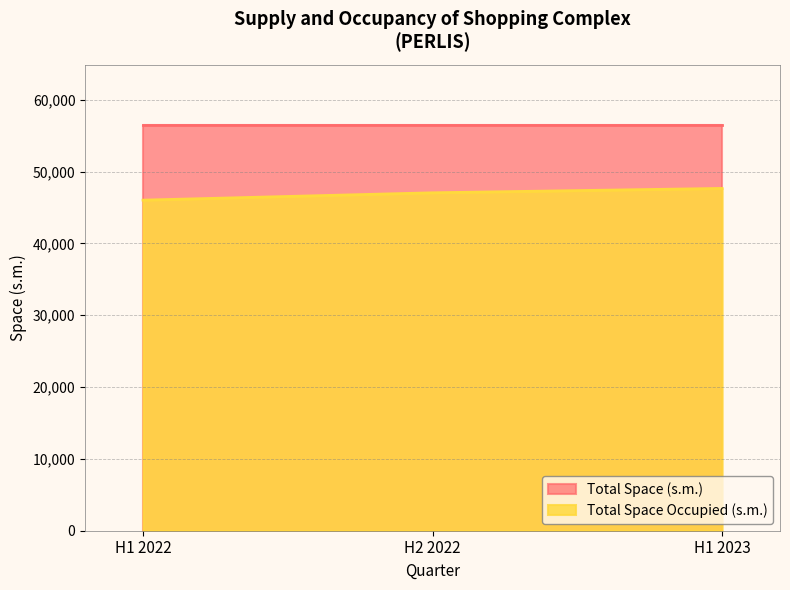

Read the Total Space (s.m.) value at H1 2022.

56421